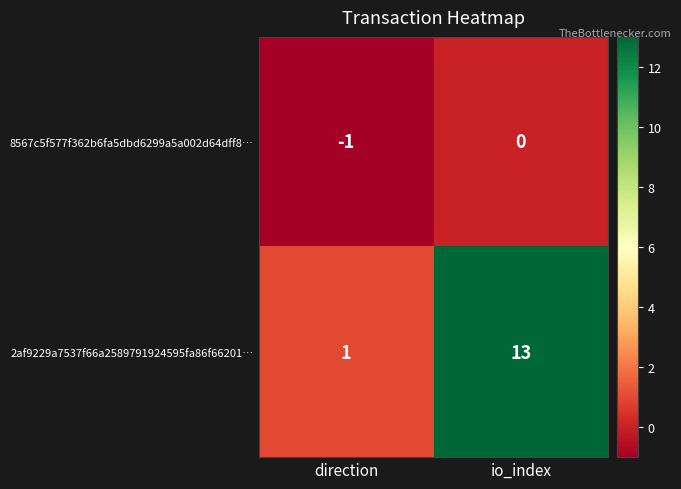

What is the sum of all 2af9229a7537f66a2589791924595fa86f66201… values?

14